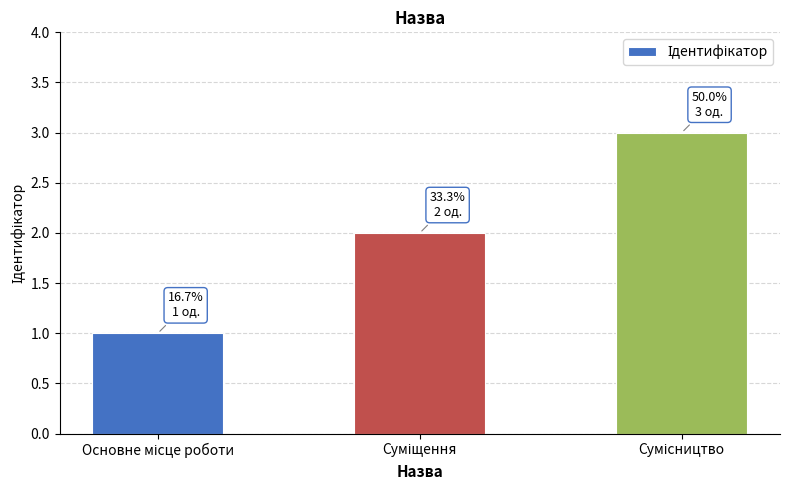

What is the maximum value shown in the chart?

3